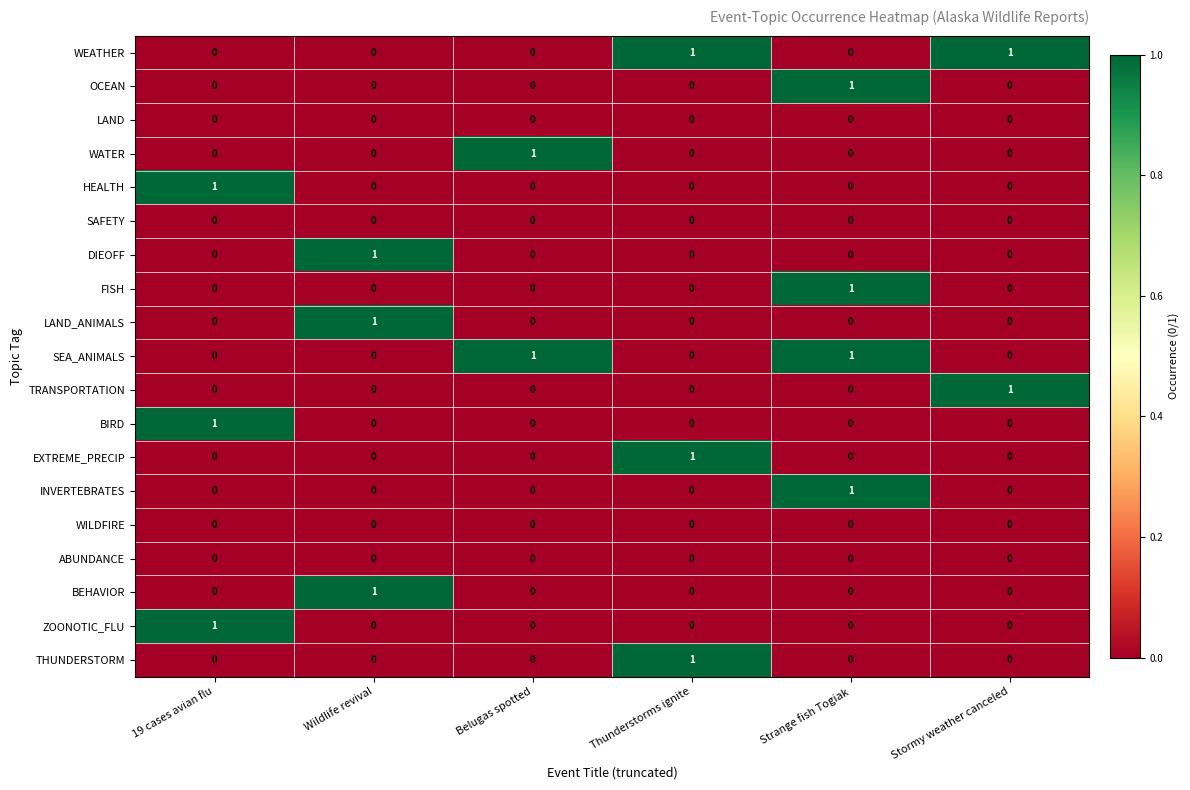

Count the ZOONOTIC_FLU values in the range 0 to 1.

6